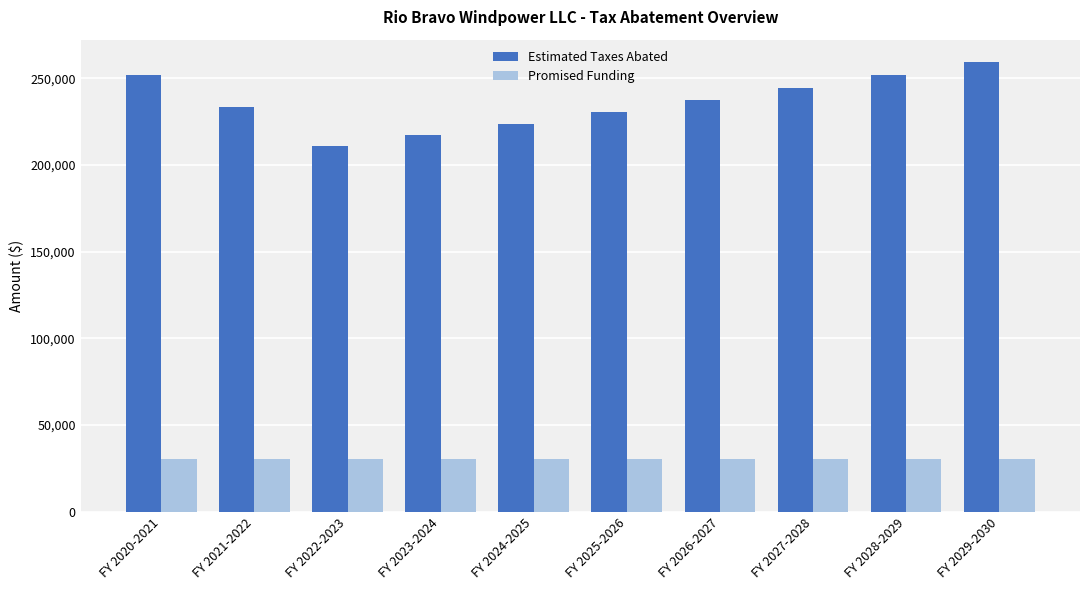

List the series in order of their peak value, lowest first.

Promised Funding, Estimated Taxes Abated